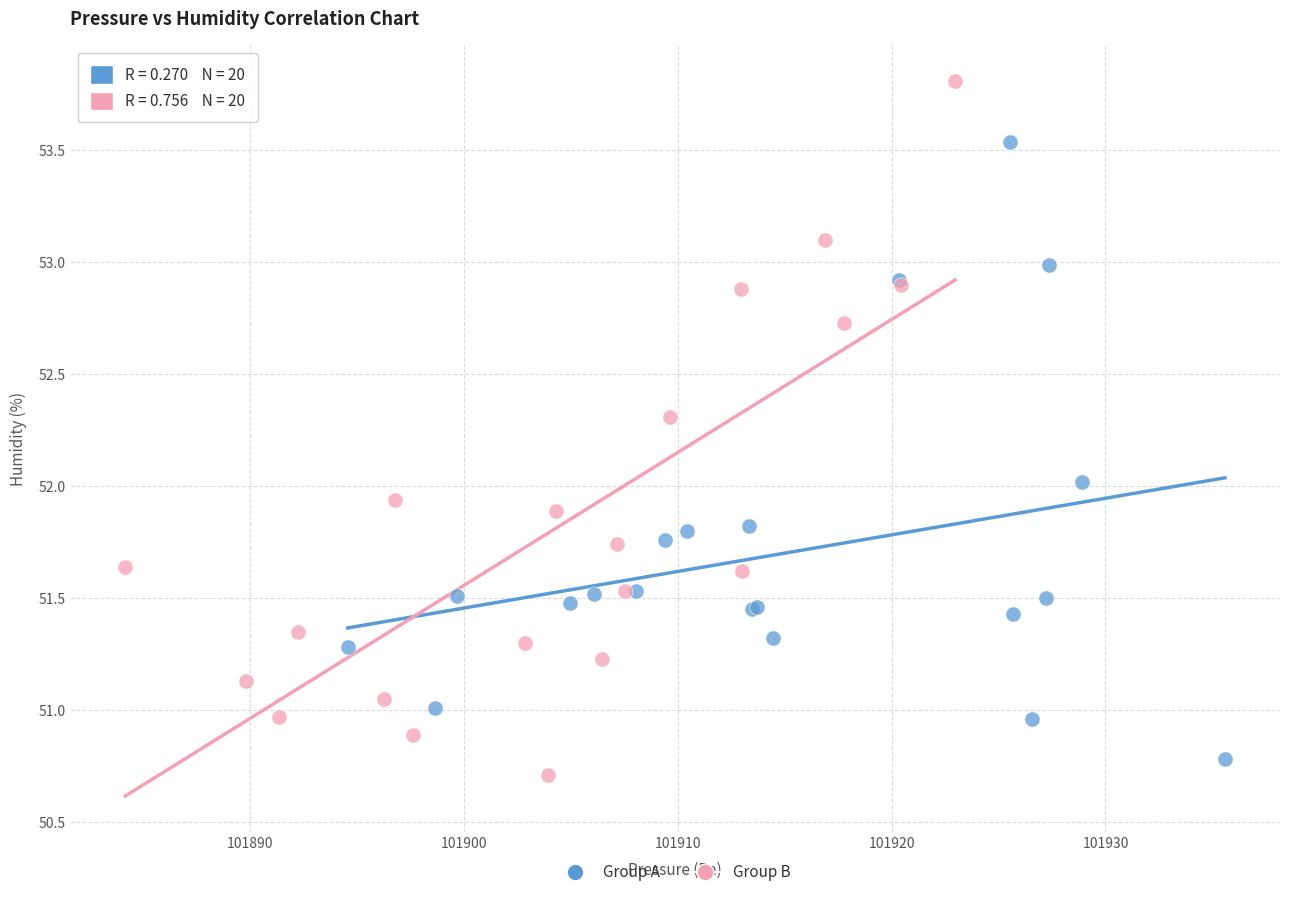

Which series contains the highest Y value?

Group B